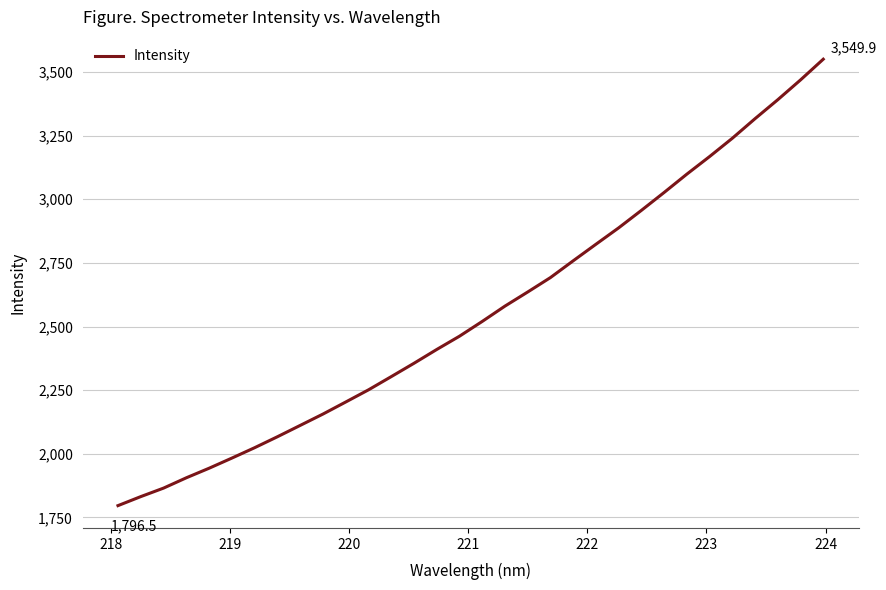

What is the maximum value shown in the chart?

3549.9